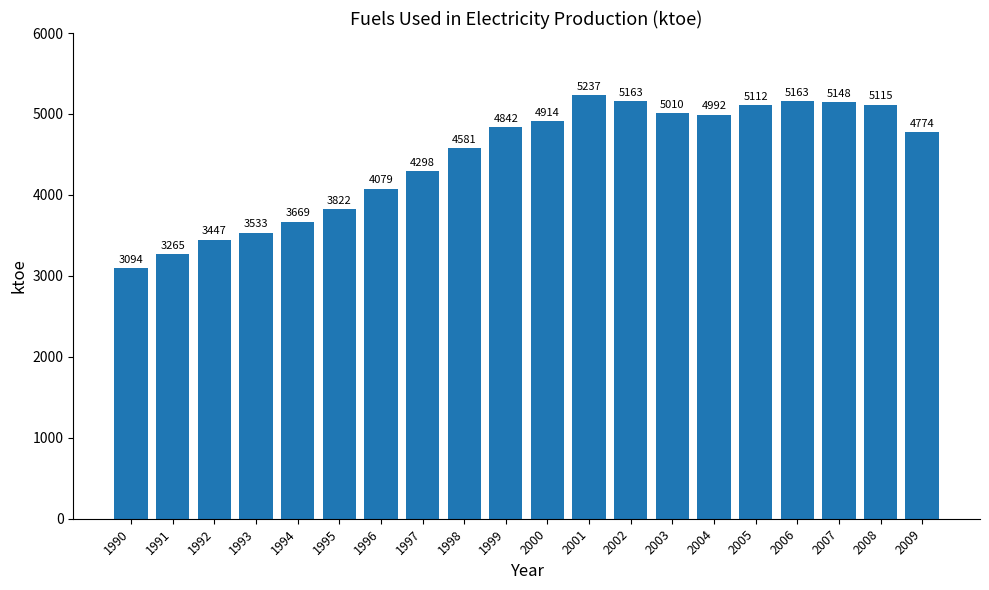

What is the sum of the values at 1990 and 1997?

7392